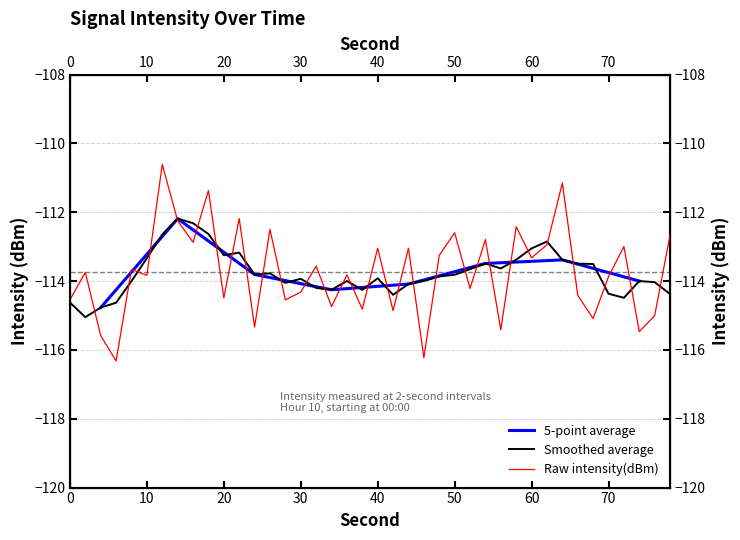

How many interior local peaks (higher than both neighbors) does the data have?

15